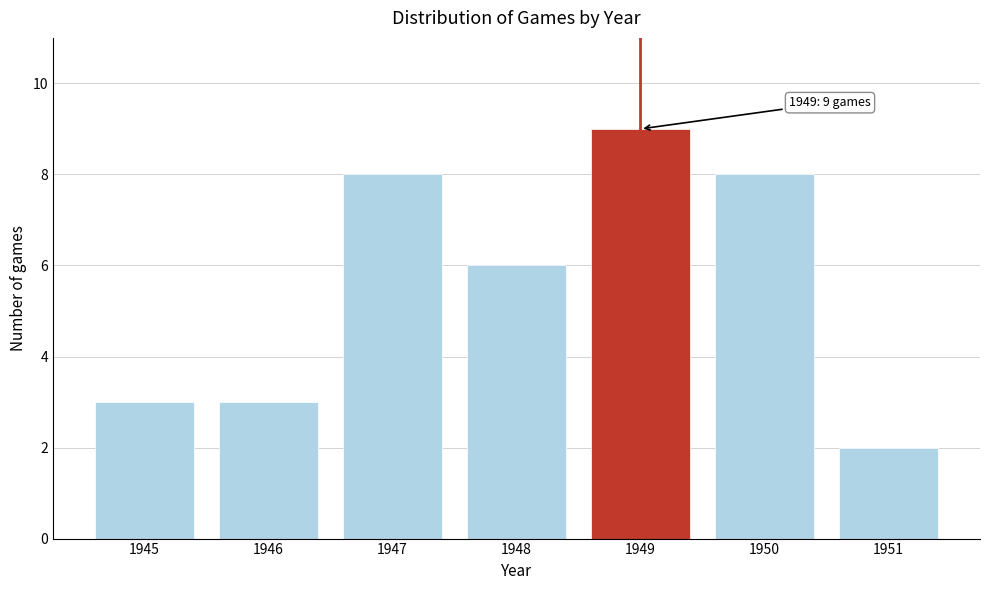

Reading right to left, transcribe all the data shown in this chart.

2	8	9	6	8	3	3